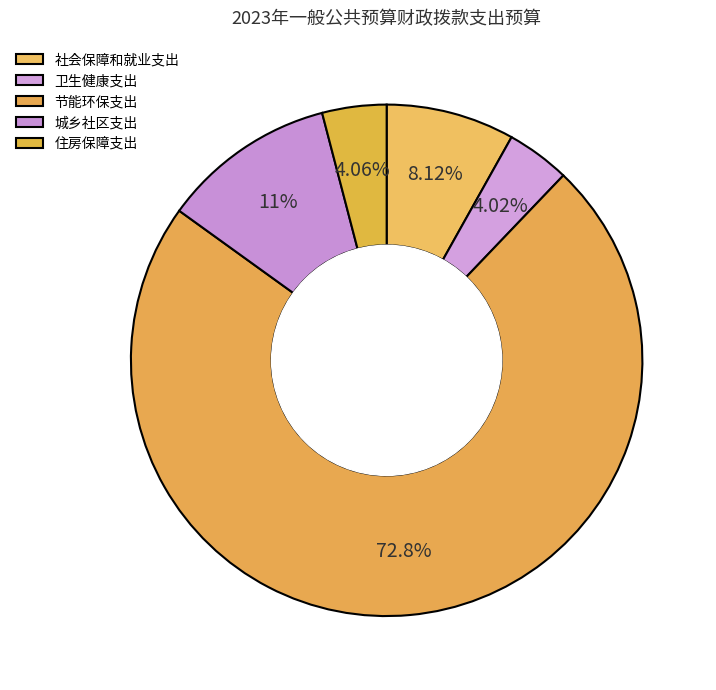

How many slices are in this pie chart?

5